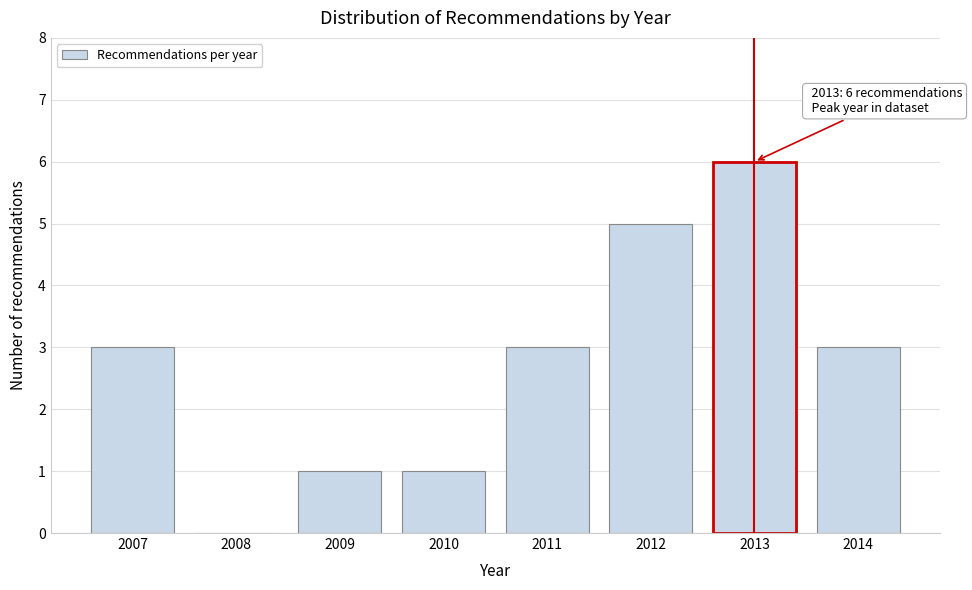

Reading left to right, extract all data points from this chart.

2007=3	2008=0	2009=1	2010=1	2011=3	2012=5	2013=6	2014=3